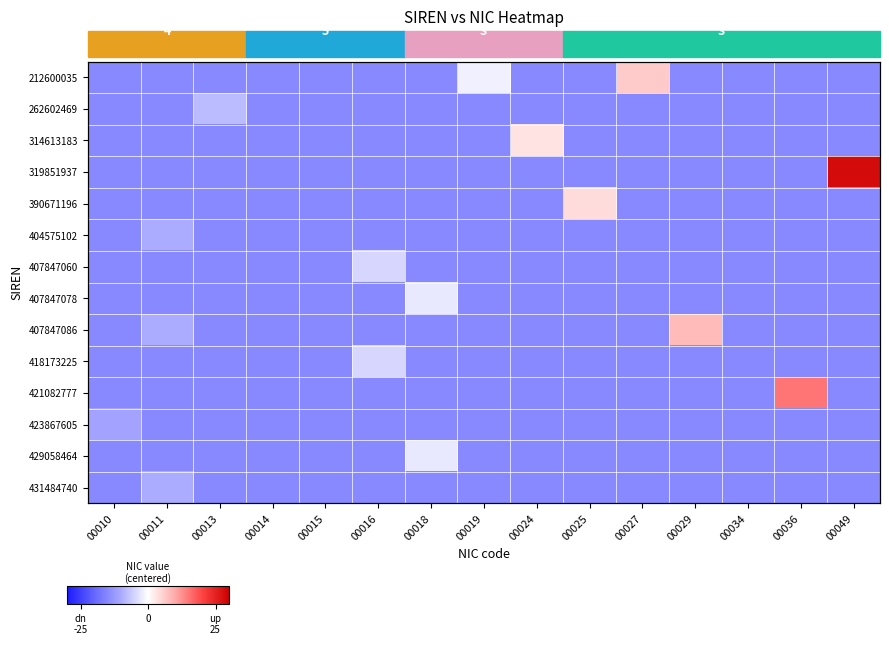

The value of 418173225 at 00011 is -22.0. True or false?

False